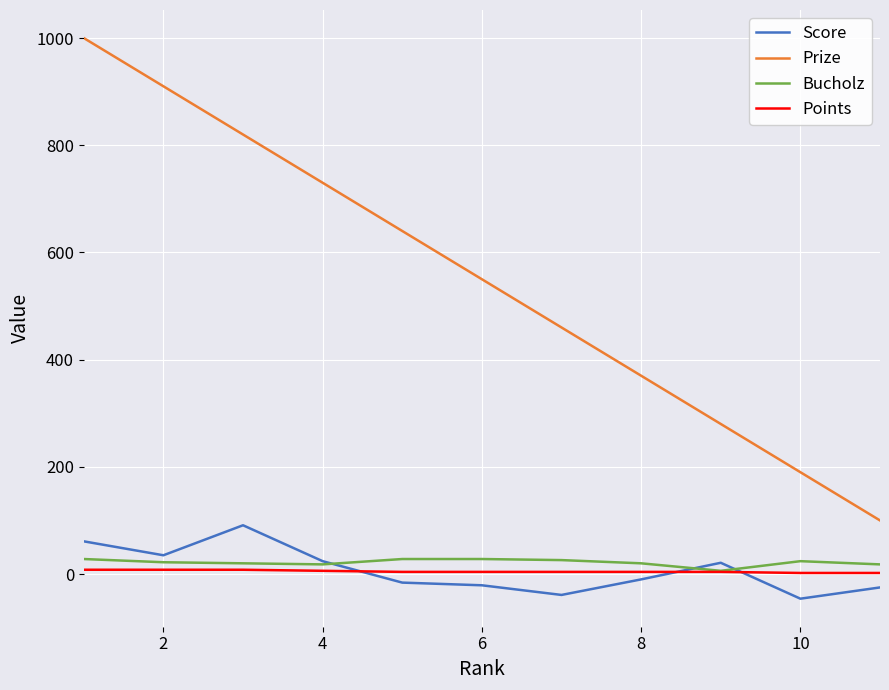

True or false: Points and Prize cross at least once.

False